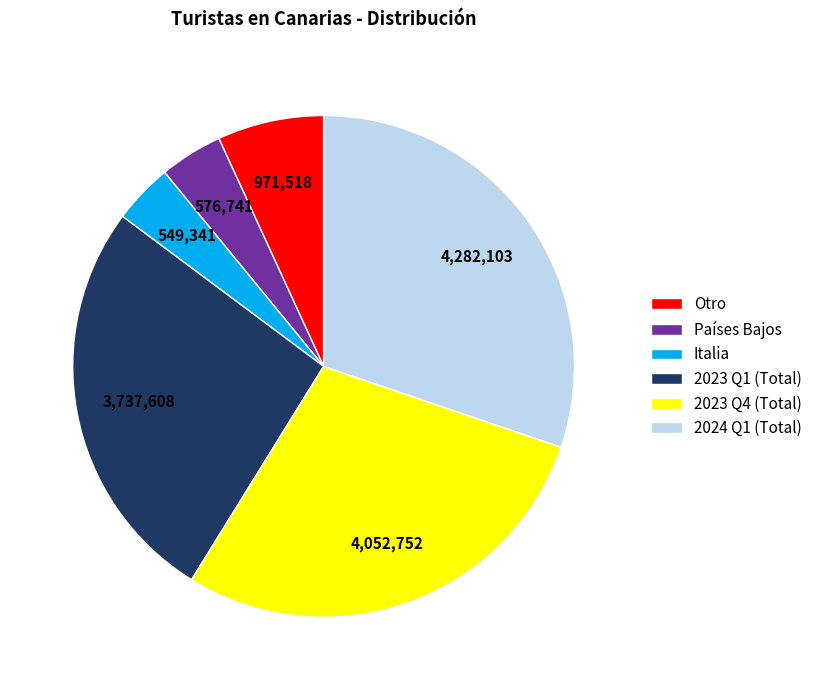

How many slices are in this pie chart?

6